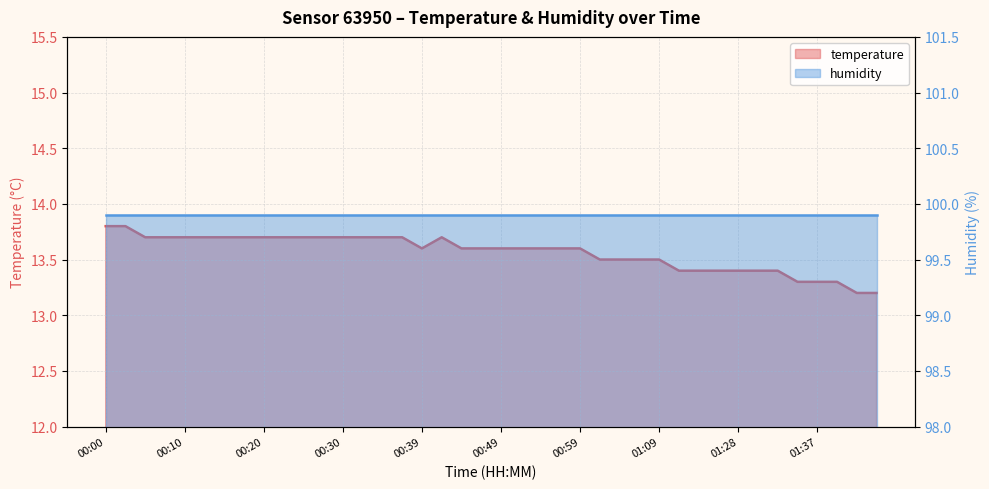

The chart shows a value of 8.1 at 00:39. True or false?

False